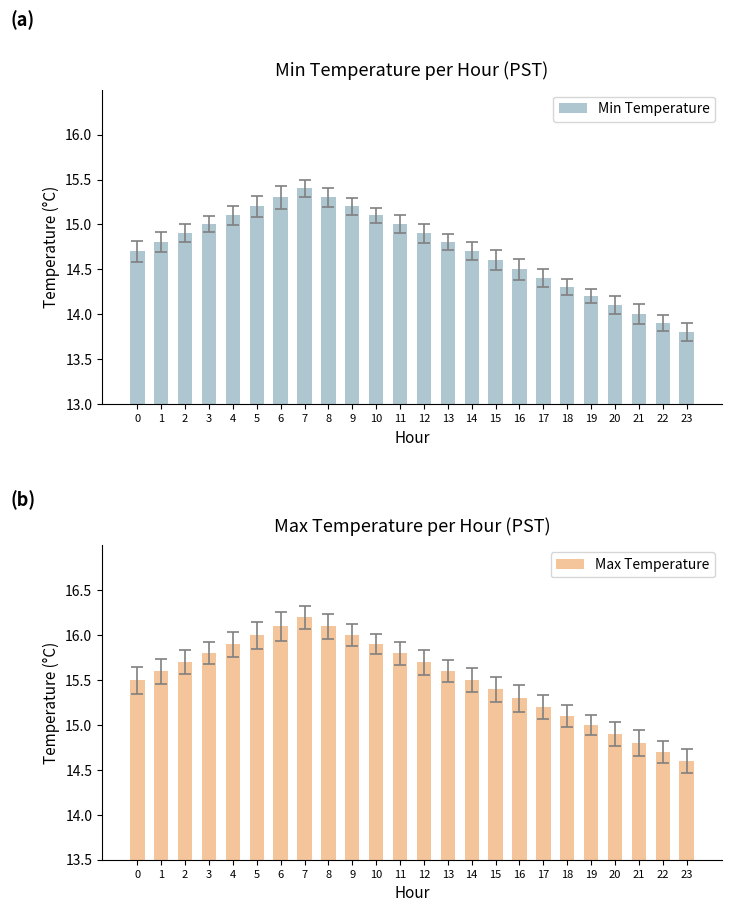

The value of Min Temperature at 12 is 26.6. True or false?

False